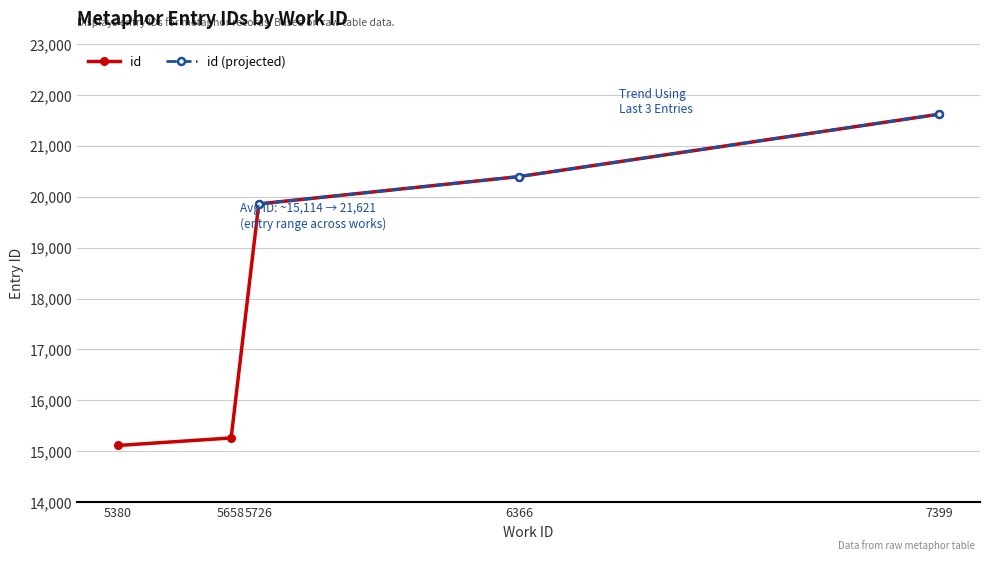

List the labels in order of value, largest first.

7399, 6366, 5726, 5658, 5380